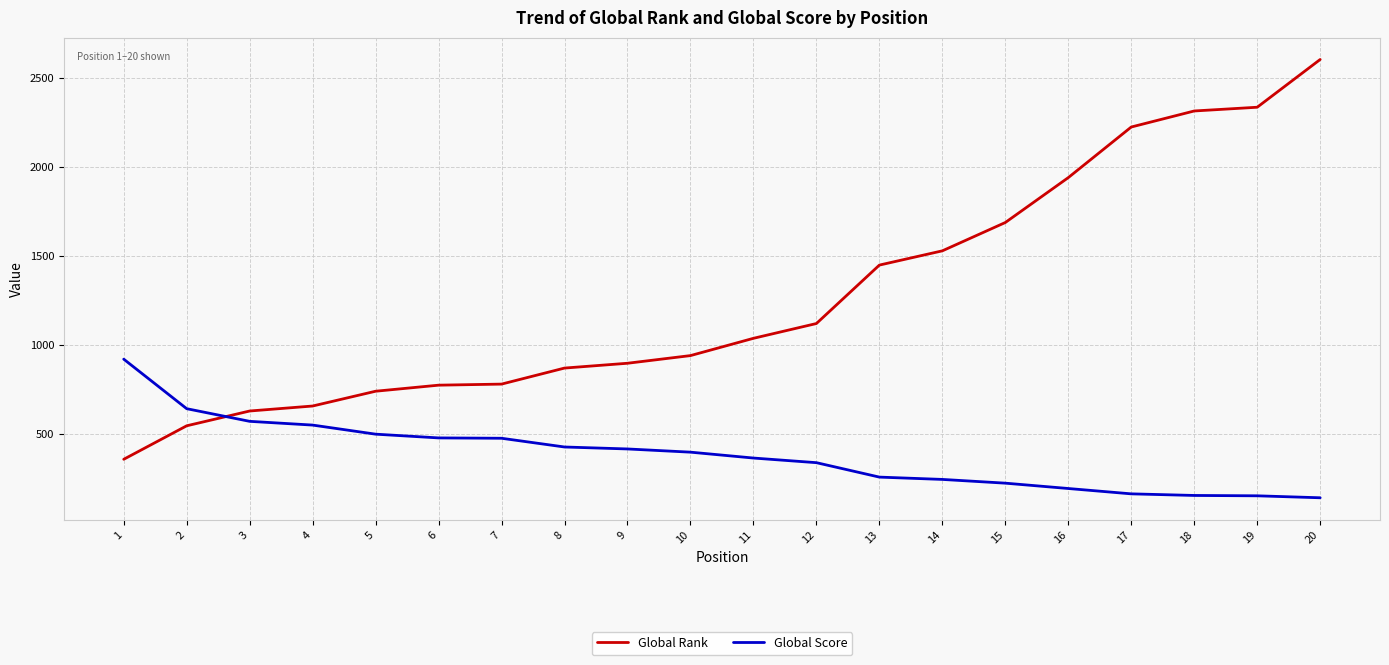

At how many categories does at least one series exceed 562?

20